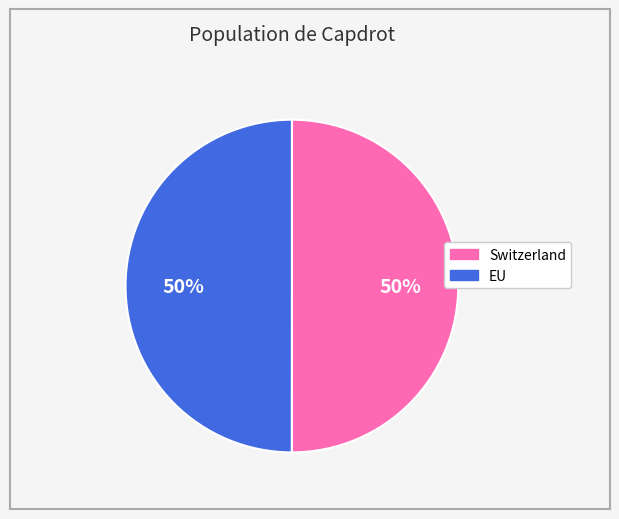

To the nearest percent, what portion does EU represent?

50%